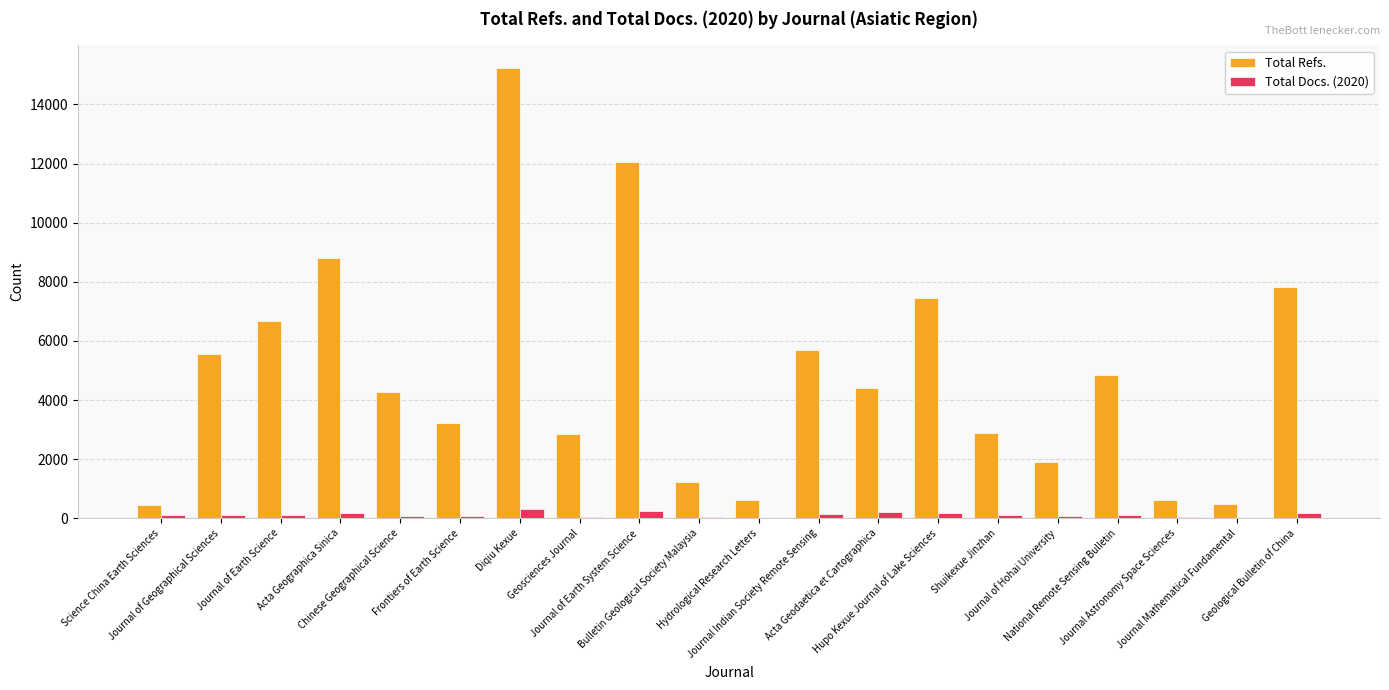

Is it true that Total Docs. (2020) equals 80 at Journal of Hohai University?

True